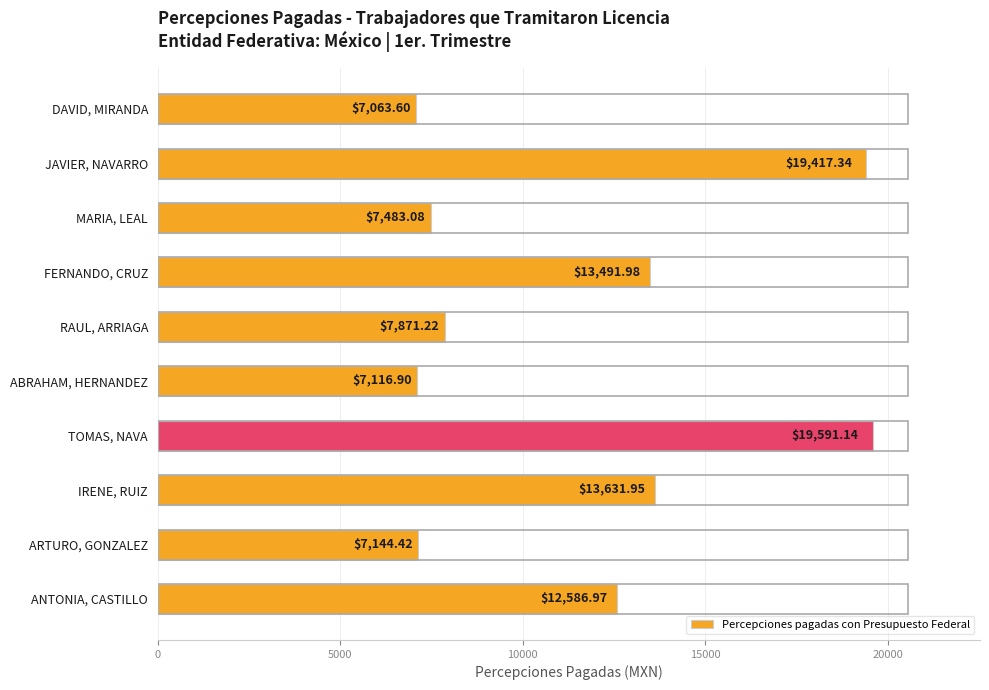

Rank the categories by value from highest to lowest.

TOMAS, NAVA, JAVIER, NAVARRO, IRENE, RUIZ, FERNANDO, CRUZ, ANTONIA, CASTILLO, RAUL, ARRIAGA, MARIA, LEAL, ARTURO, GONZALEZ, ABRAHAM, HERNANDEZ, DAVID, MIRANDA